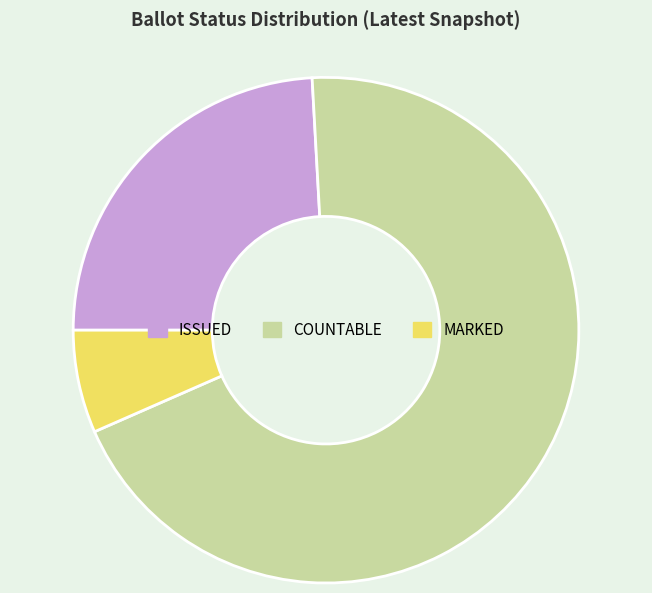

Between MARKED and COUNTABLE, which is larger?

COUNTABLE